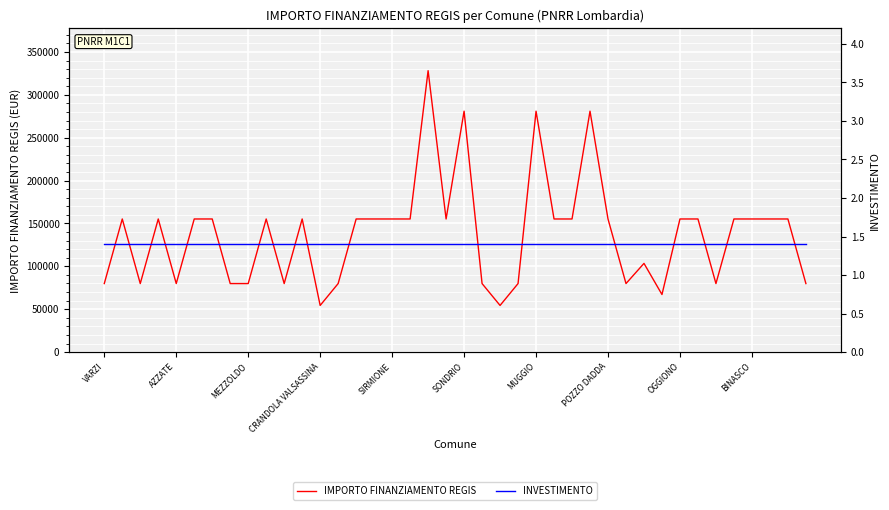

What is the value of the INVESTIMENTO point at the 25th from the left?

1.4